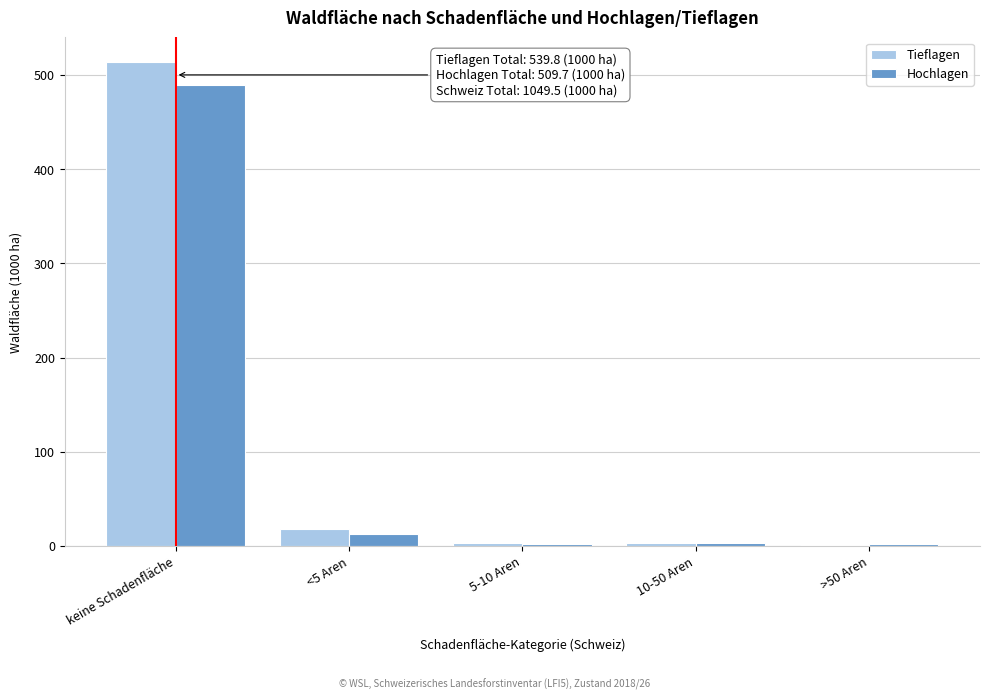

What is the sum of all Tieflagen values?

539.8